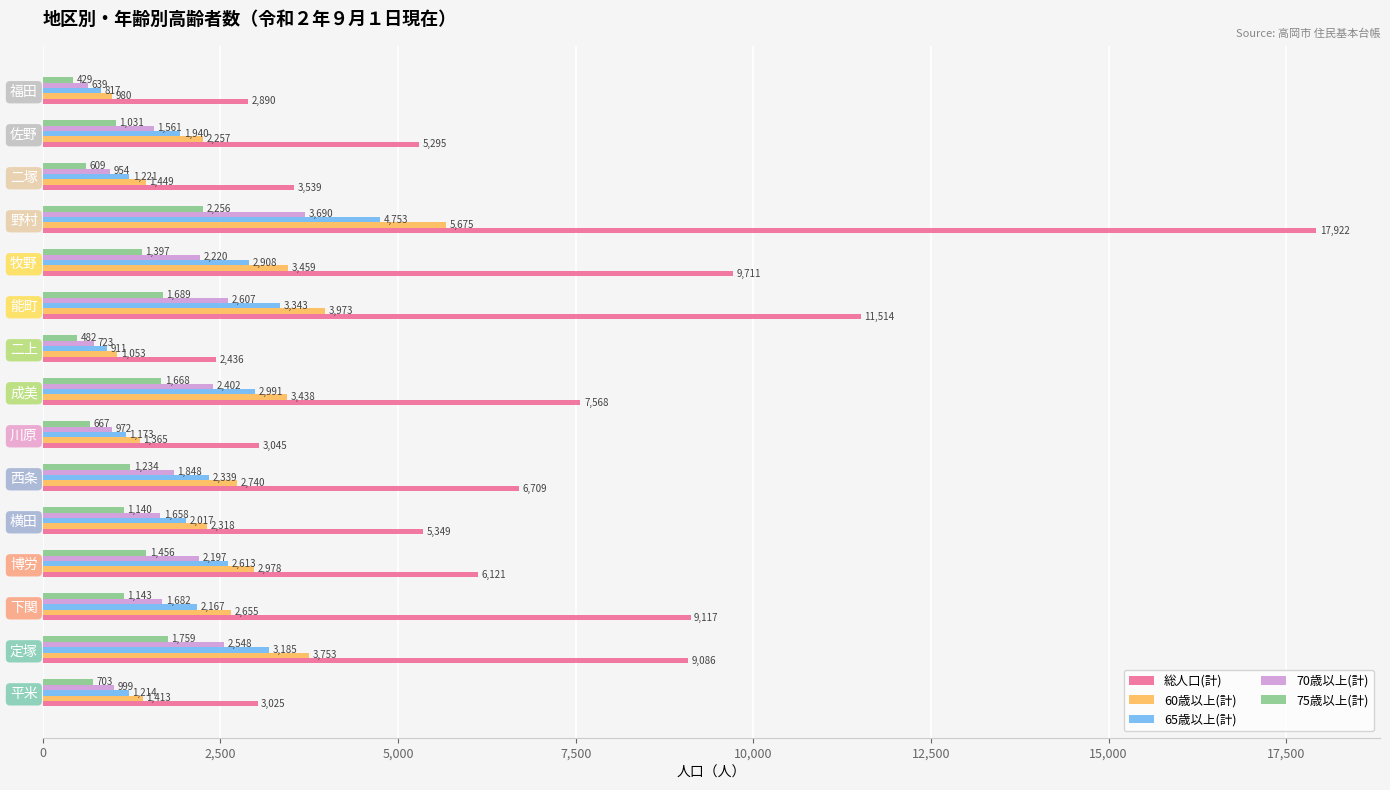

At which category does the chart reach its peak across all series?

野村